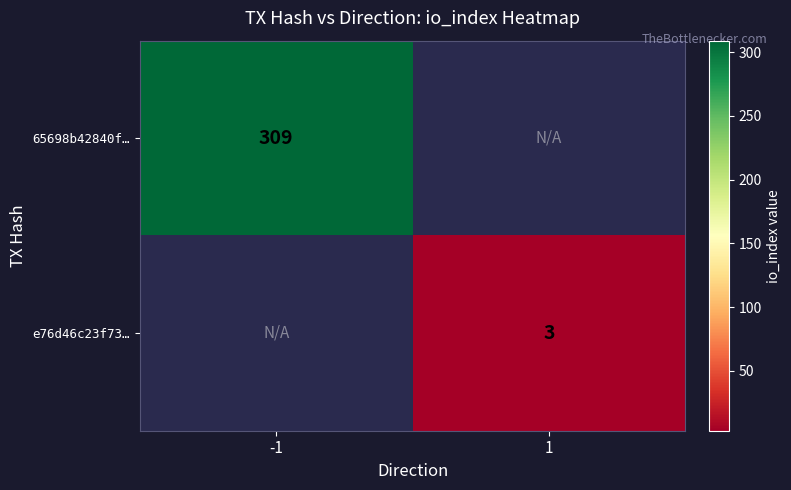

What is the smallest value displayed?

3.0